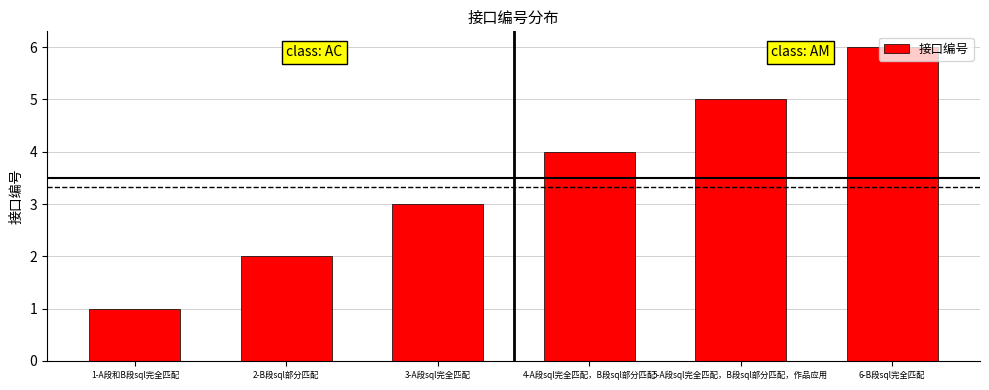

What is the difference between the maximum and second lowest values?

4